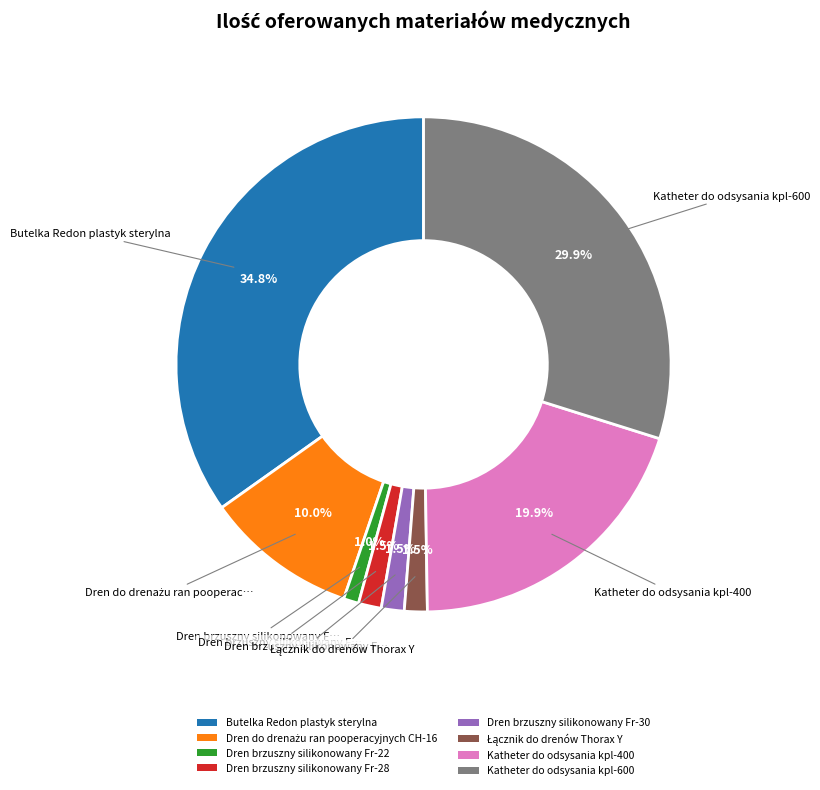

Does Katheter do odsysania kpl-600 account for over 50% of the chart?

No